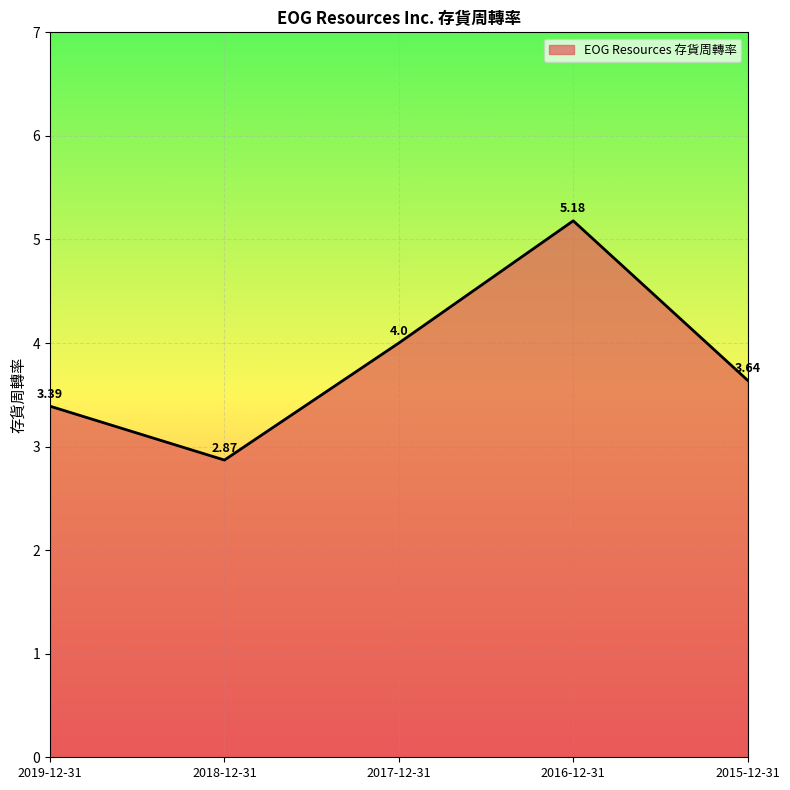

How many values are below 3?

1